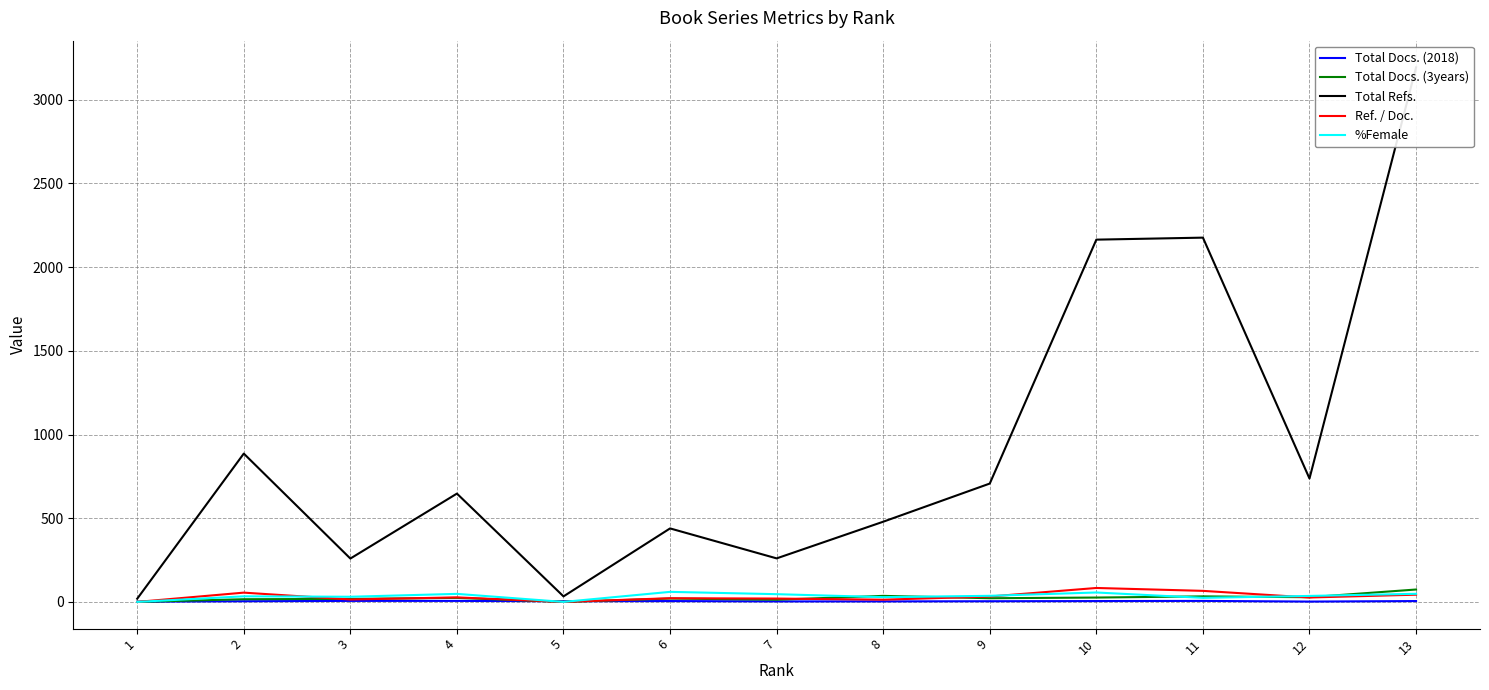

What is the difference between the second highest and second lowest values in the Total Docs. (3years) series?

36.0